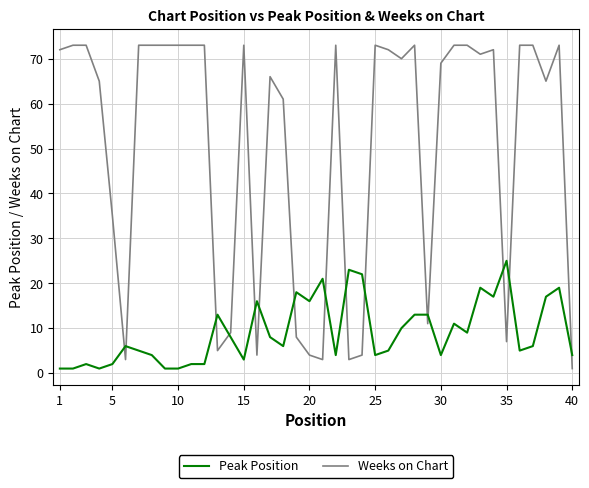

What is the greatest value displayed?

73